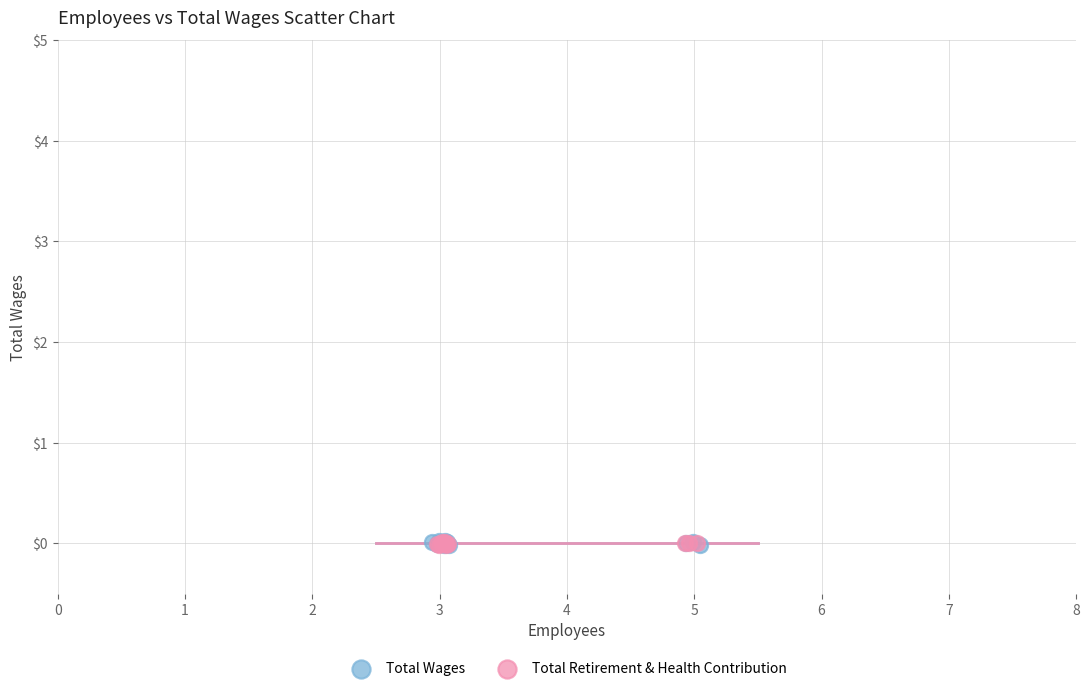

What are all the series names shown in the legend?

Total Wages, Total Retirement & Health Contribution